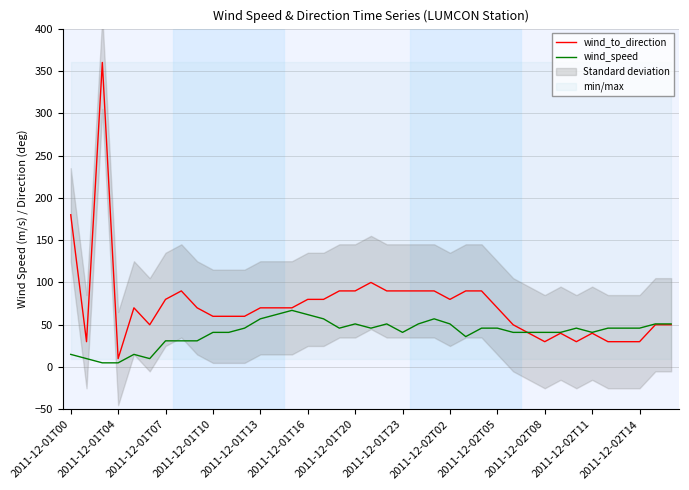

True or false: wind_speed has a value of 15 at 2011-12-01T00.

True